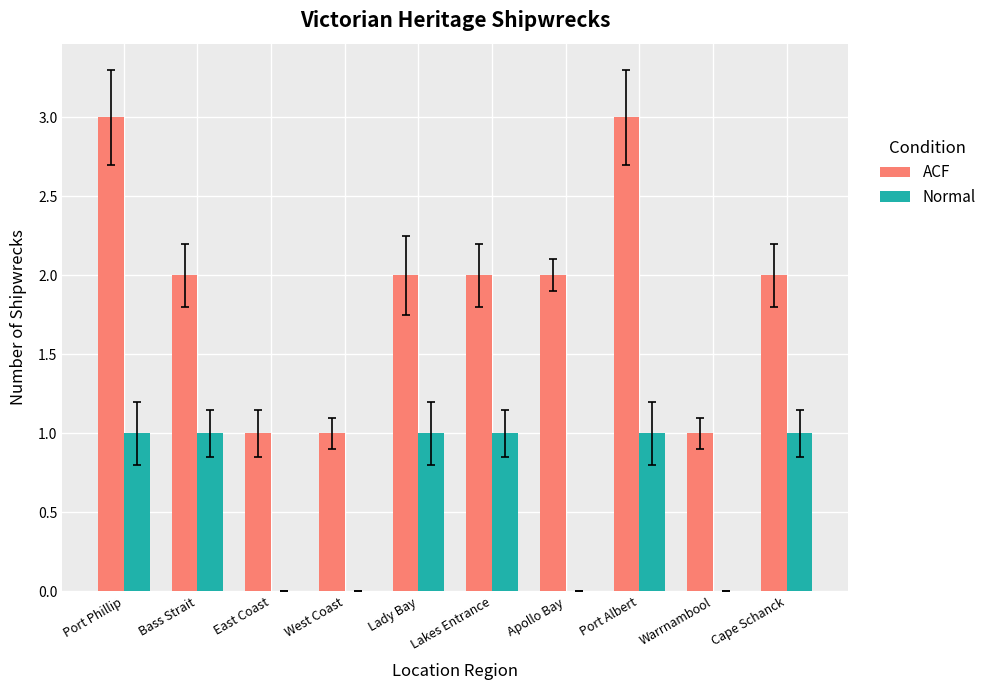

Is the value of ACF at Lakes Entrance greater than the value of Normal at Warrnambool?

Yes